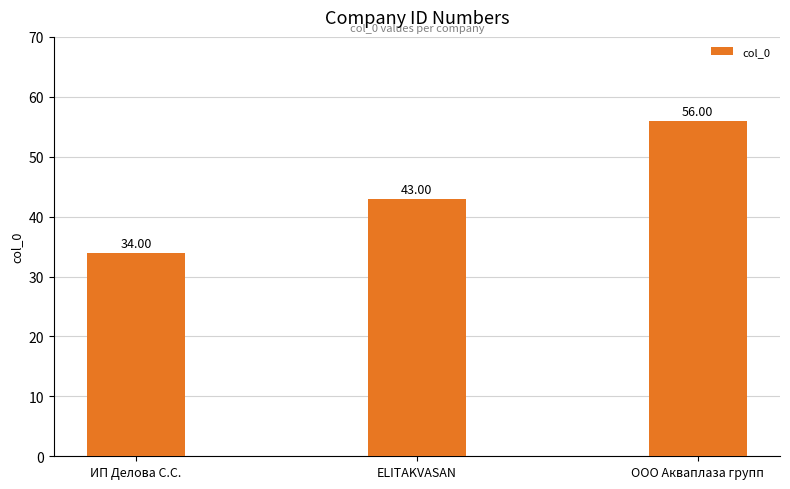

Where is the data nearest to the value 45?

ELITAKVASAN